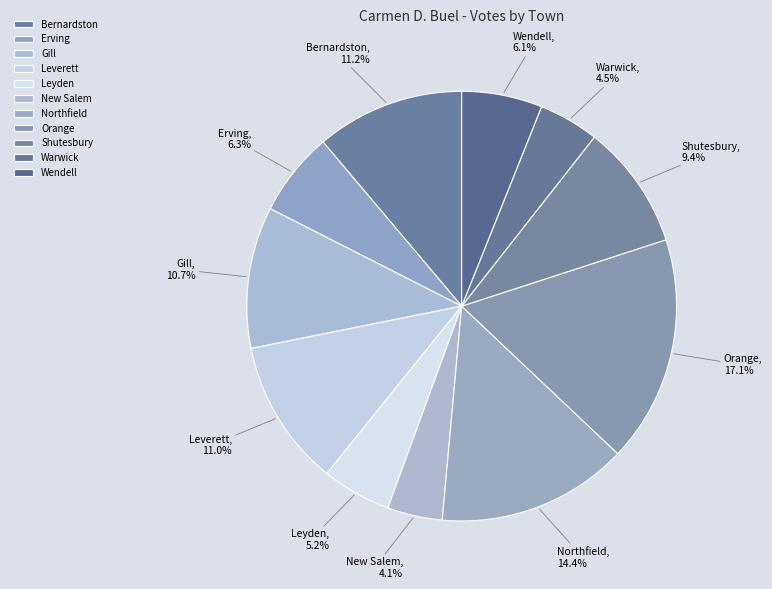

Combined, what portion of the pie is Gill and New Salem?

14.8%